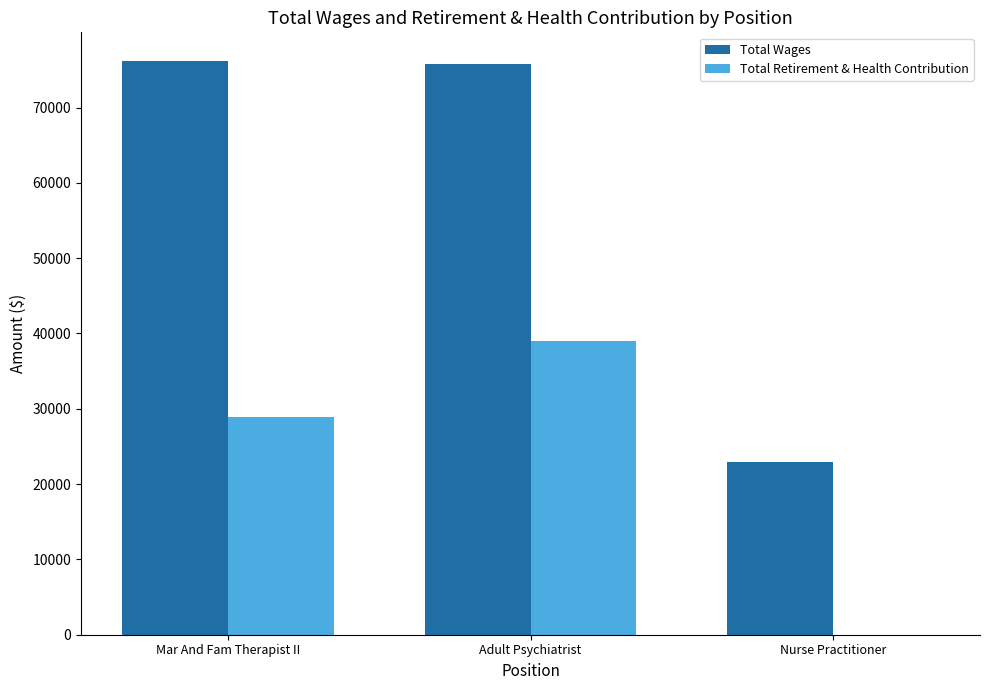

Is the value of Total Retirement & Health Contribution at Nurse Practitioner greater than the value of Total Wages at Mar And Fam Therapist II?

No